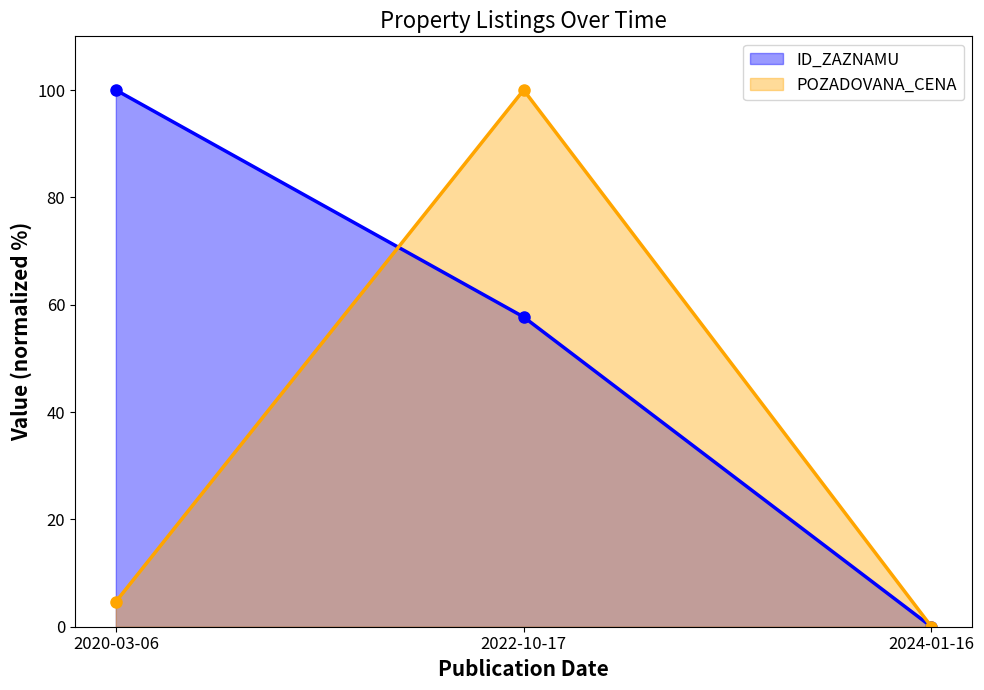

Is it true that POZADOVANA_CENA equals 1.3 at 2020-03-06?

False